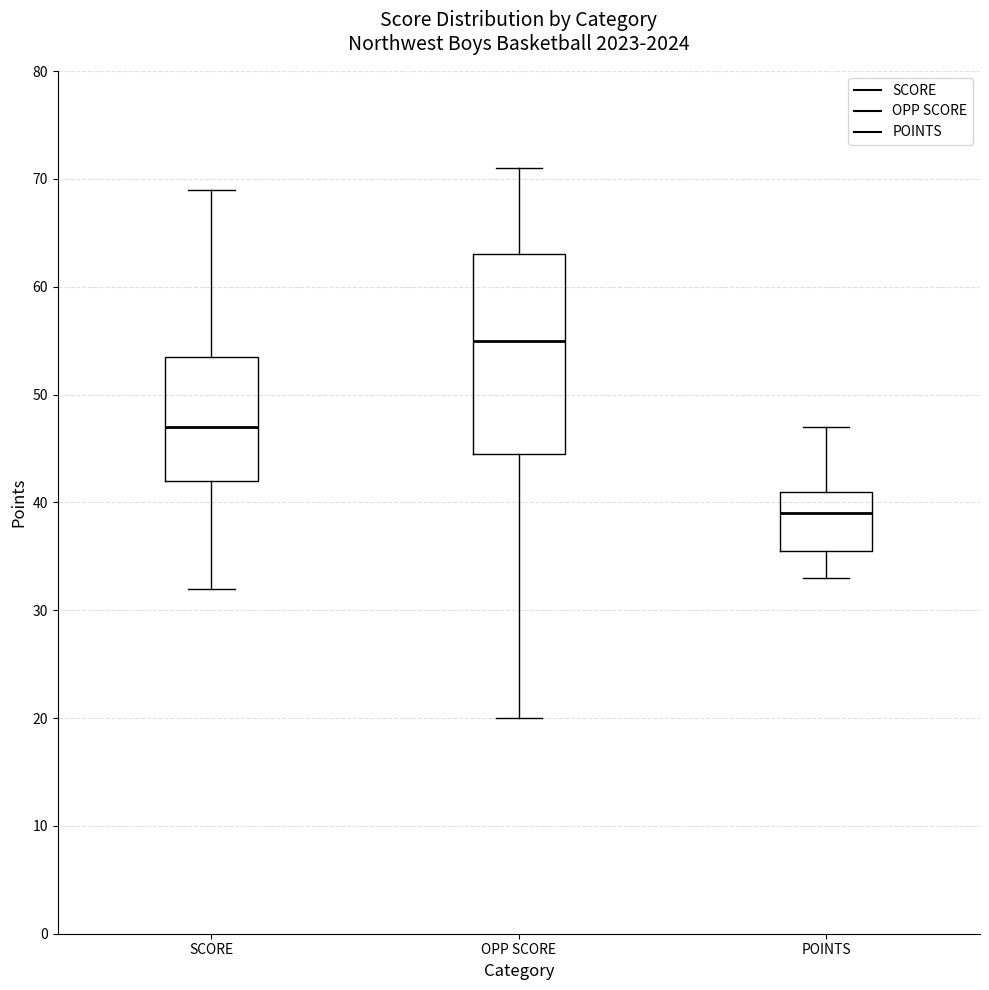

Reading left to right, read every box against the y-axis: the position of its median line, the range the box covers, and the ends of its whiskers. The values are not printed on the chart, so give them approximately, as read against the axis.

SCORE: median 47, box 42 to 54, whiskers 32 to 69
OPP SCORE: median 55, box 45 to 63, whiskers 20 to 71
POINTS: median 39, box 36 to 41, whiskers 33 to 47